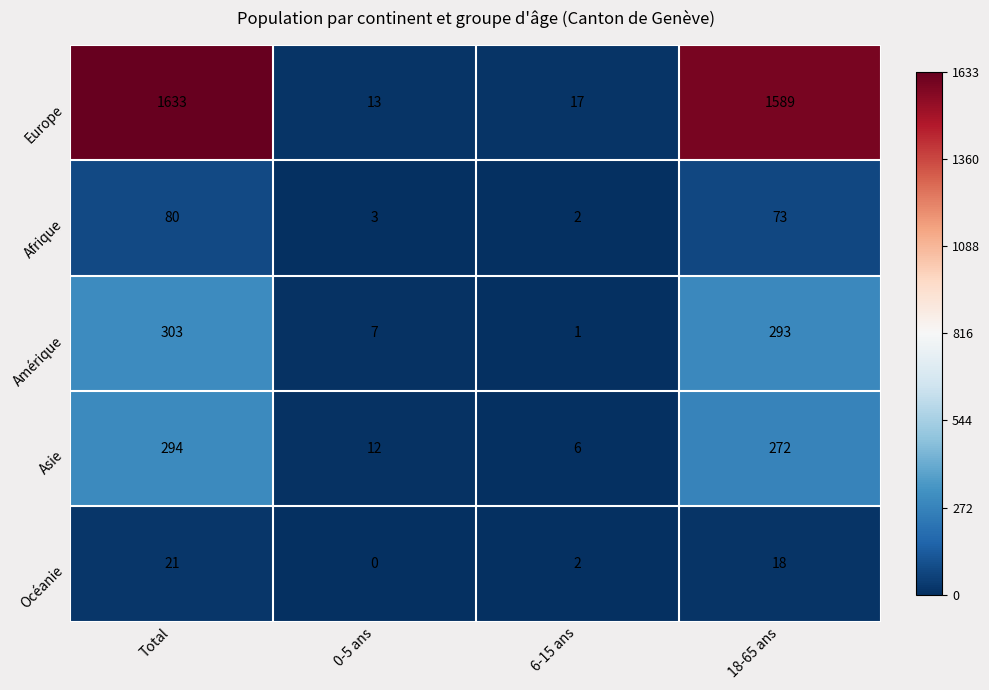

Rank the series by their maximum value, from lowest to highest.

Océanie, Afrique, Asie, Amérique, Europe